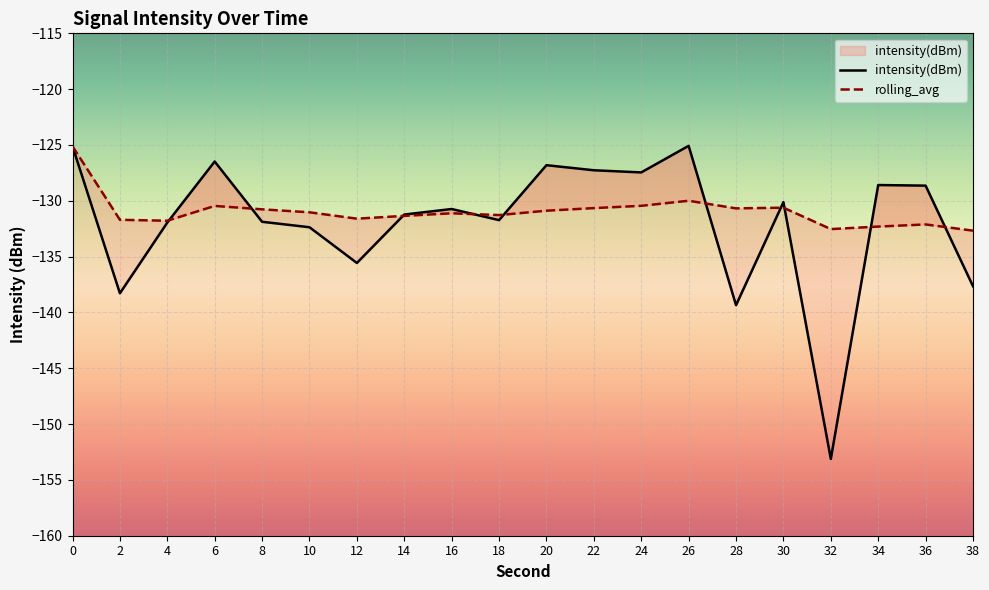

How many intersections are there between rolling_avg and intensity(dBm)?

10